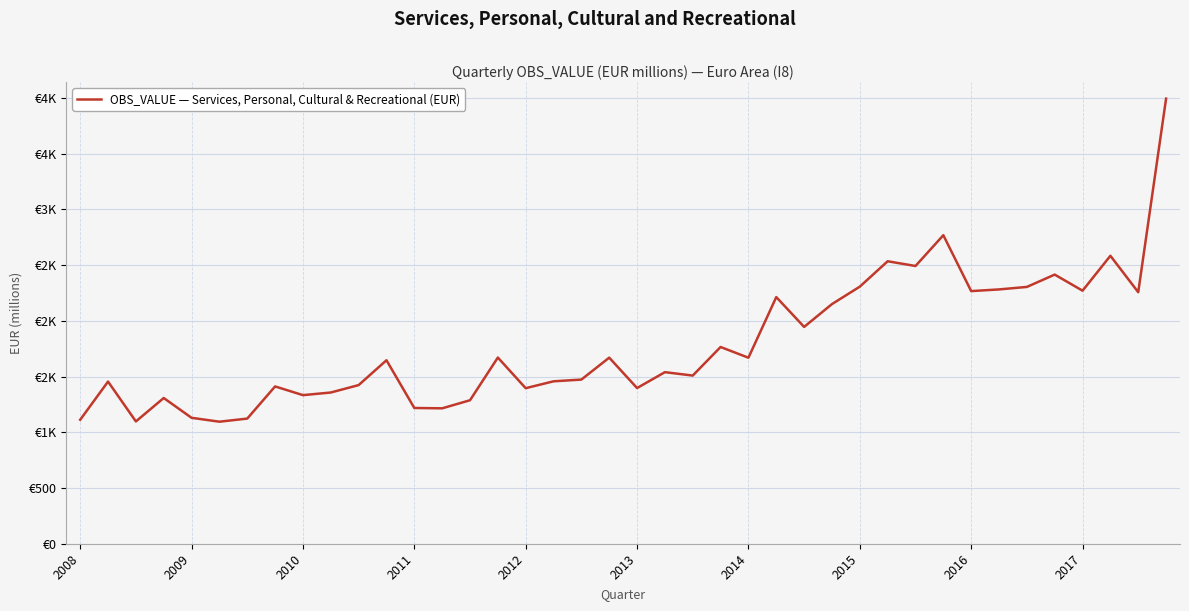

What is the difference between the maximum and second lowest values?

2895.5